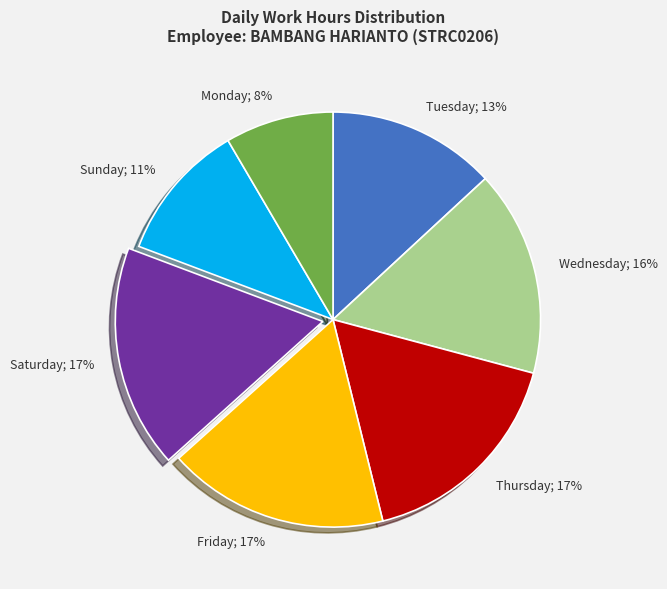

To the nearest percent, what is the difference between the largest and smallest slice percentages?

9%